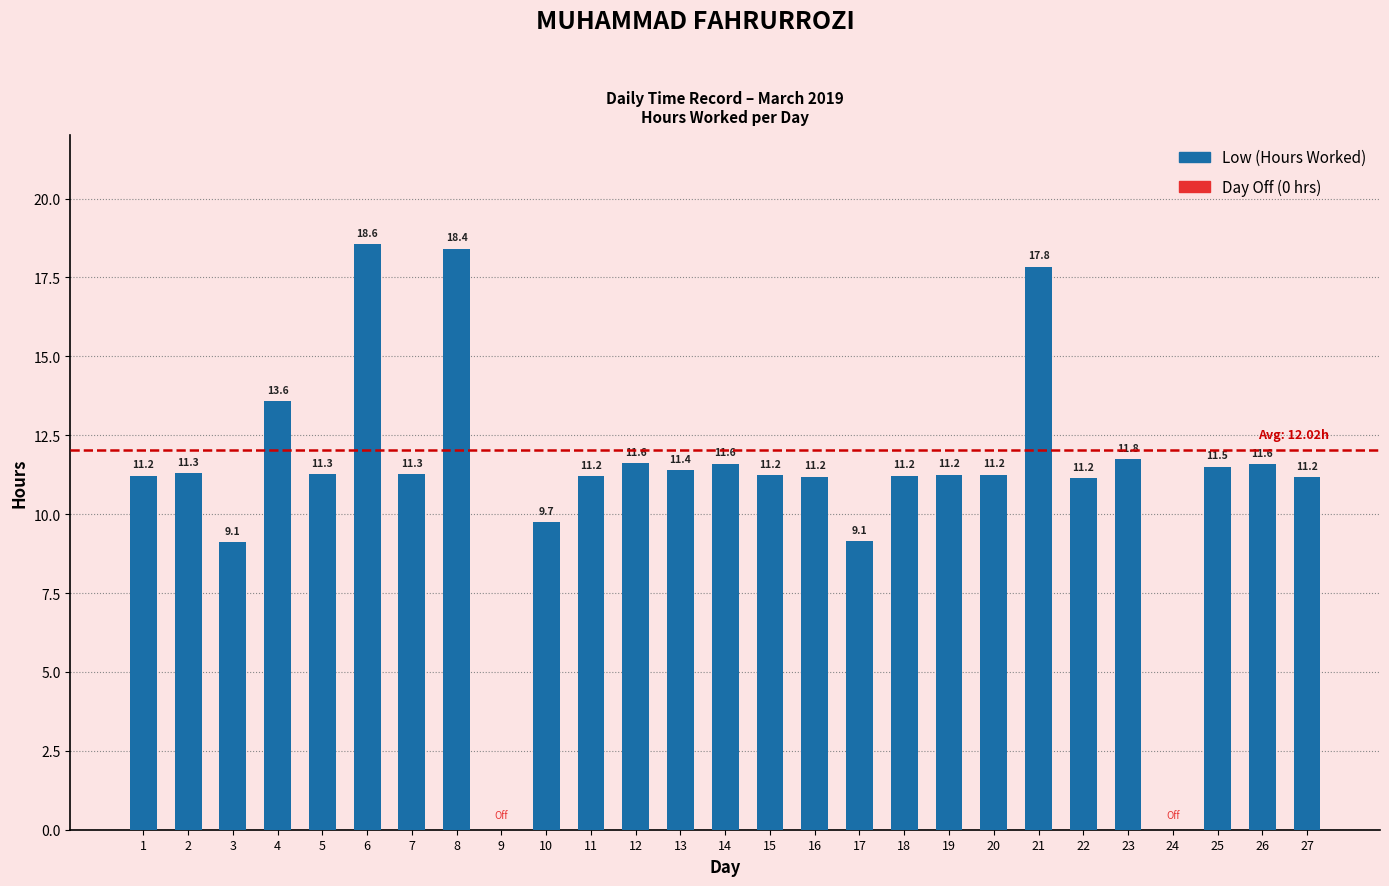

The chart shows a value of 9.1 at 3. True or false?

True